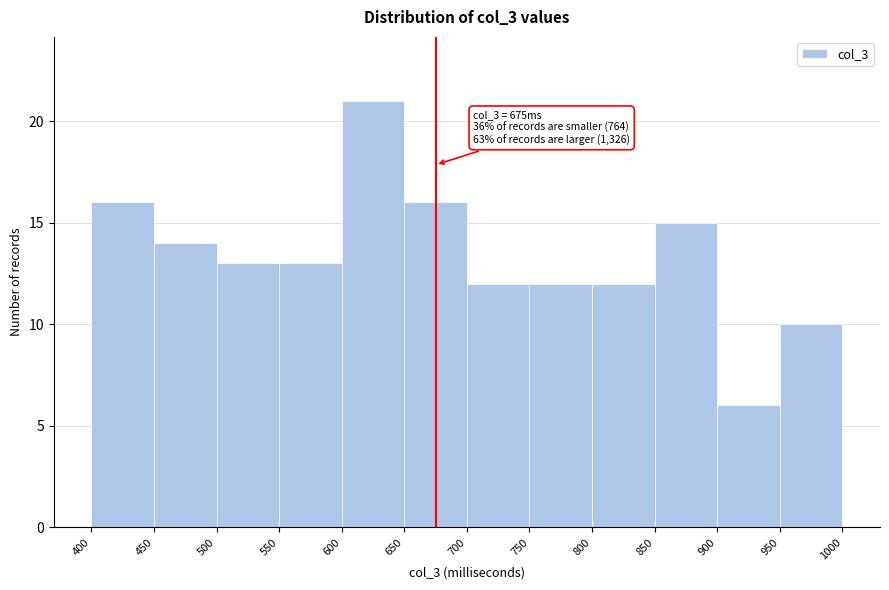

Which range on the x-axis has the tallest bar?

600 to 650